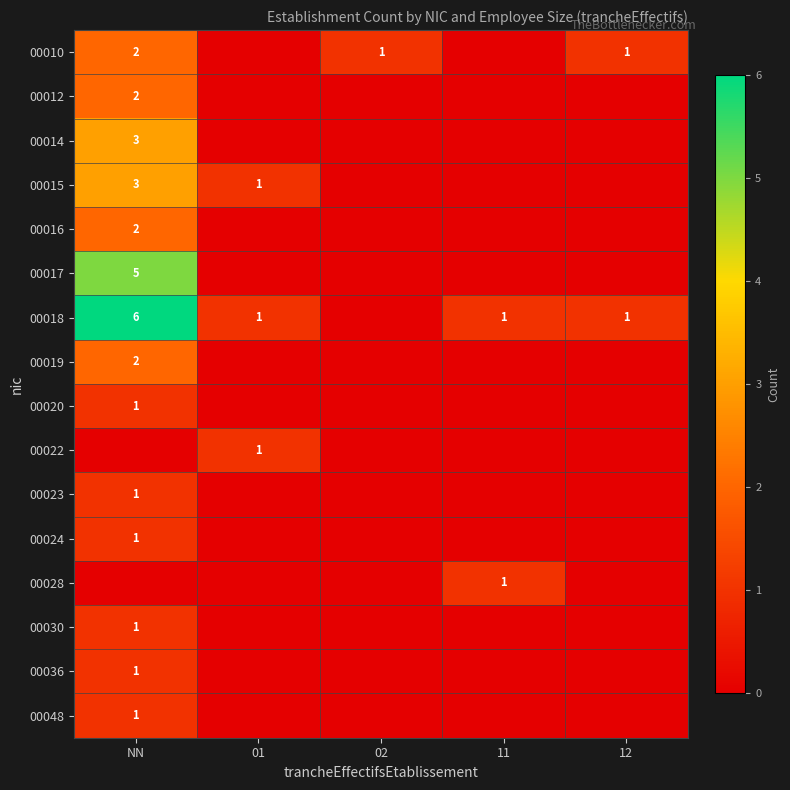

Is it true that 00016 equals 2 at NN?

True